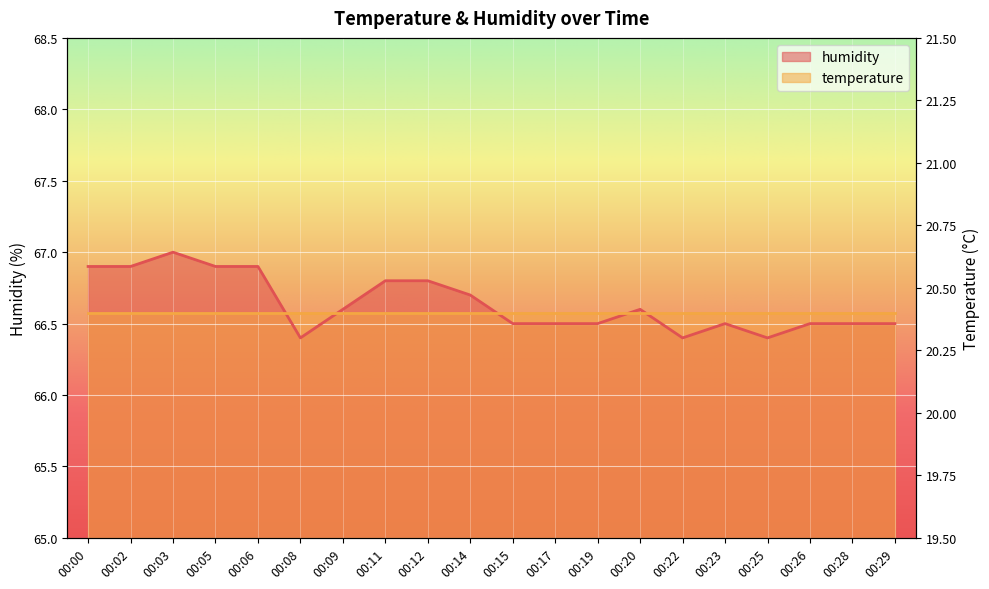

Where is the data nearest to the value 66?

00:08